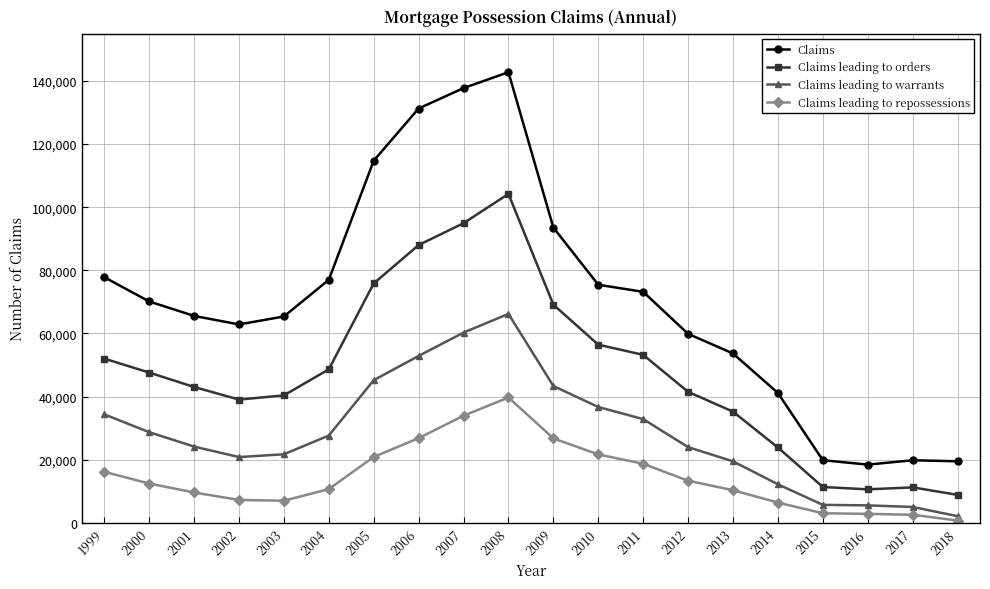

True or false: Claims leading to warrants has a value of 12302 at 2012.

False